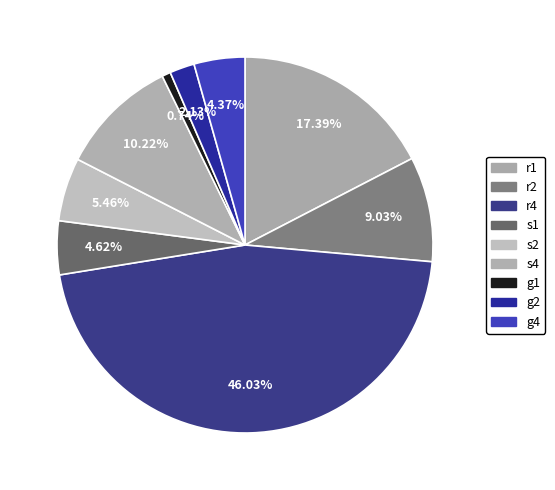

What percentage is the g1 slice, to the nearest percent?

1%